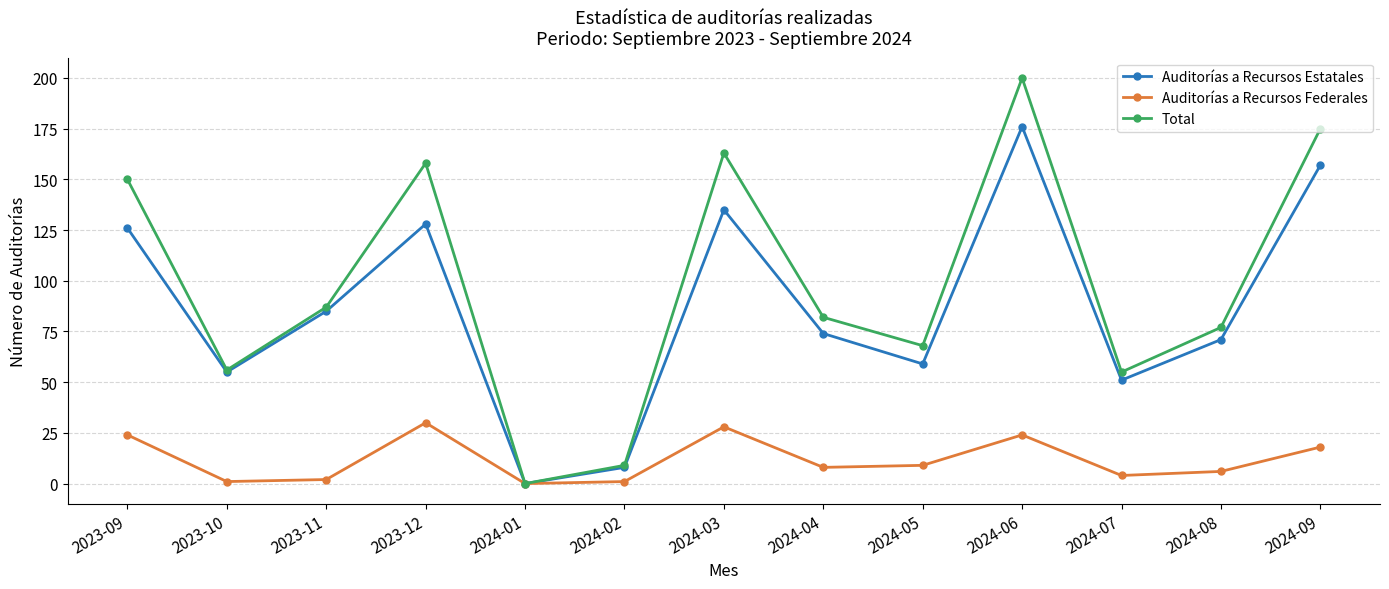

Rank the series by their maximum value, from highest to lowest.

Total, Auditorías a Recursos Estatales, Auditorías a Recursos Federales